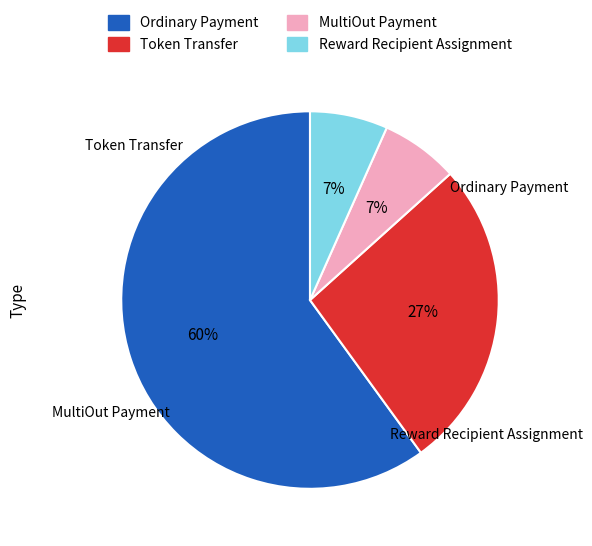

Does any single category account for the majority?

Yes